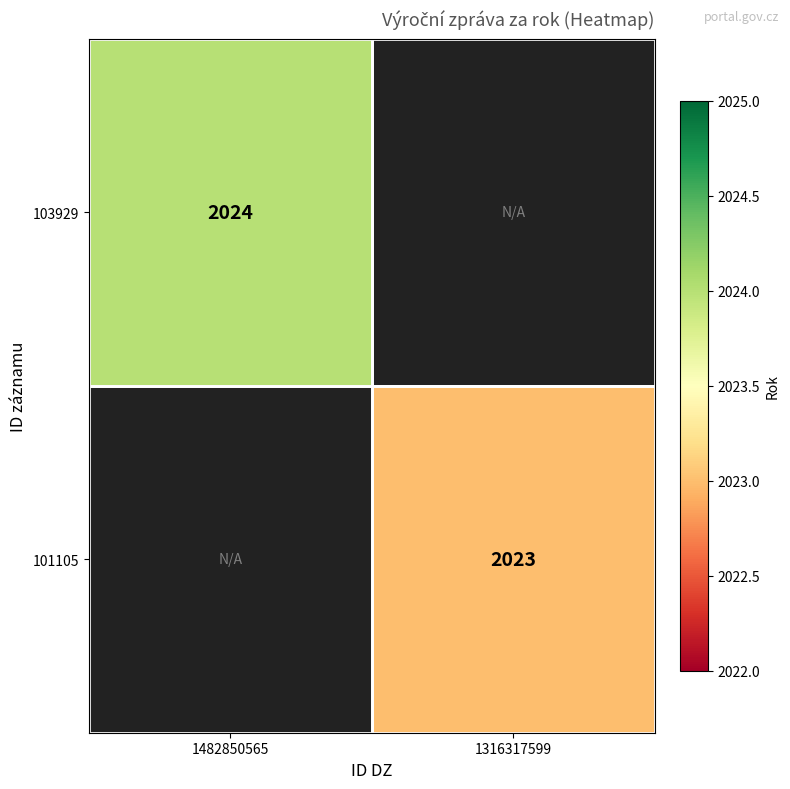

Is it true that 101105 equals 2023 at 1316317599?

True